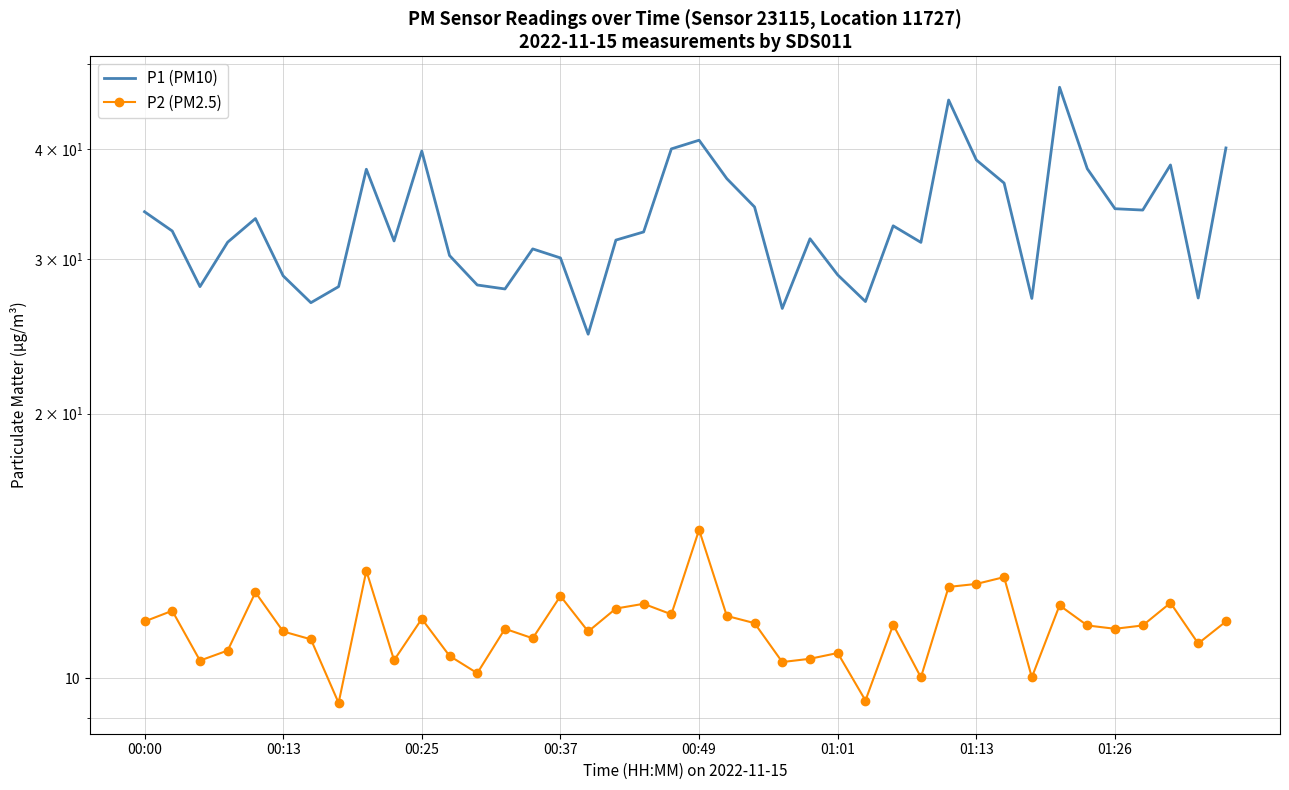

Which category has the highest value across all series?

33